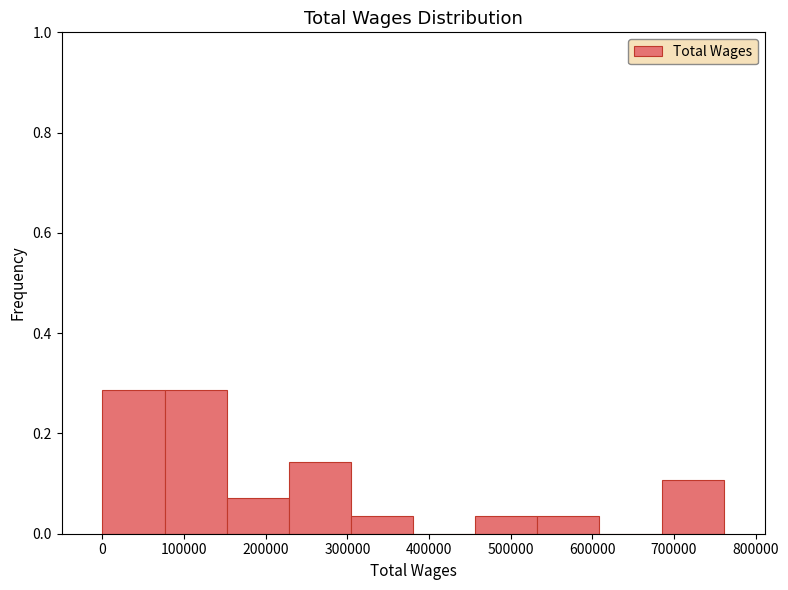

Reading left to right, list every bar in this chart as the range it spans on the x-axis followed by its height. Neither the bar edges nor the heights are printed on the chart, so give them approximately, as read against the axes.

0 to 80000: 0.28
80000 to 150000: 0.28
150000 to 230000: 0.08
230000 to 300000: 0.14
300000 to 380000: 0.04
380000 to 460000: 0
460000 to 530000: 0.04
530000 to 610000: 0.04
610000 to 680000: 0
680000 to 760000: 0.10